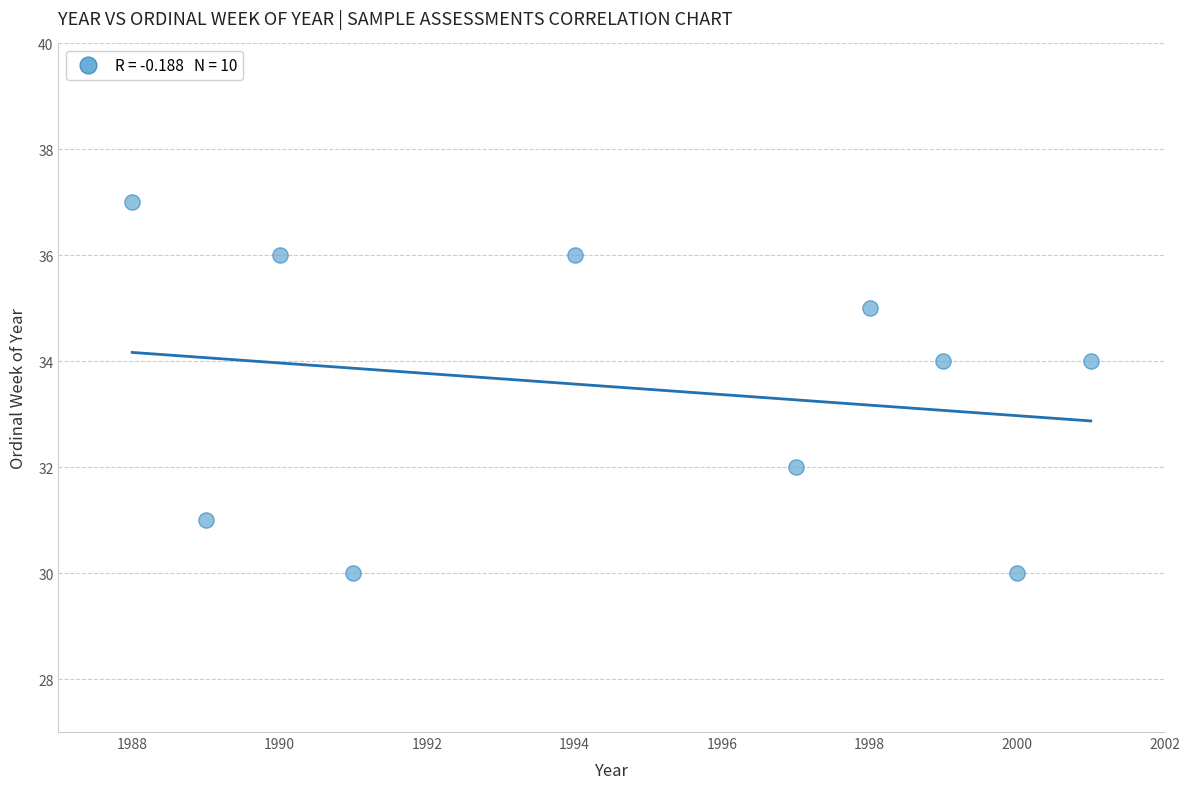

What is the average Y value?

34